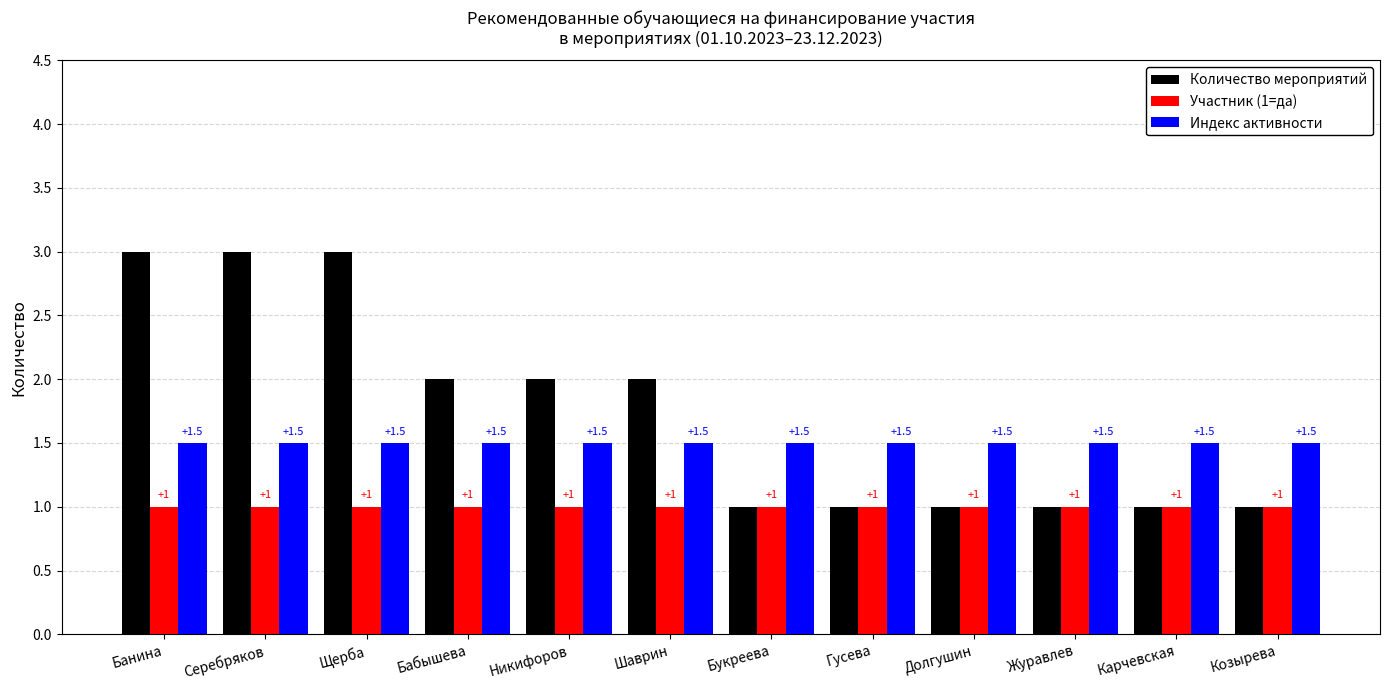

What is the difference between the highest and lowest values at Шаврин?

1.0